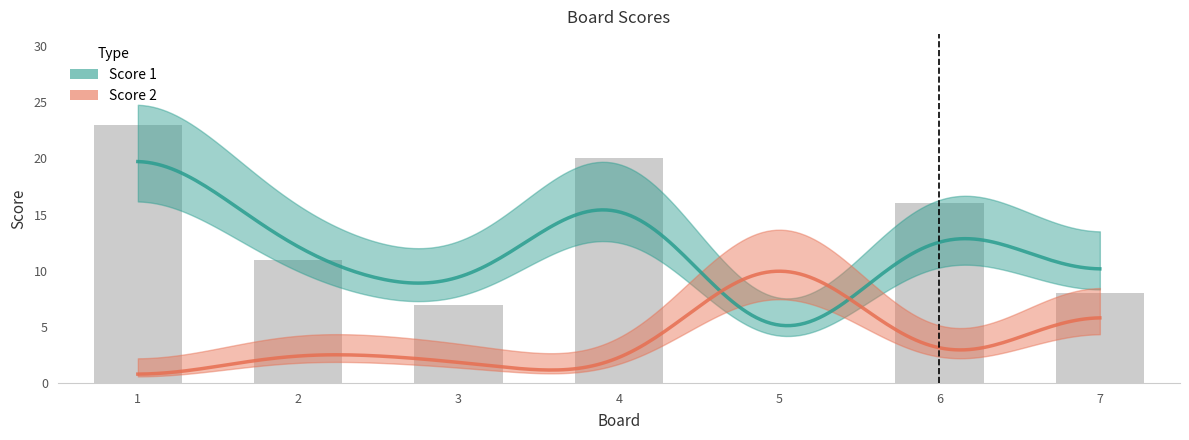

What is the value of the 7th bar from the left?

8